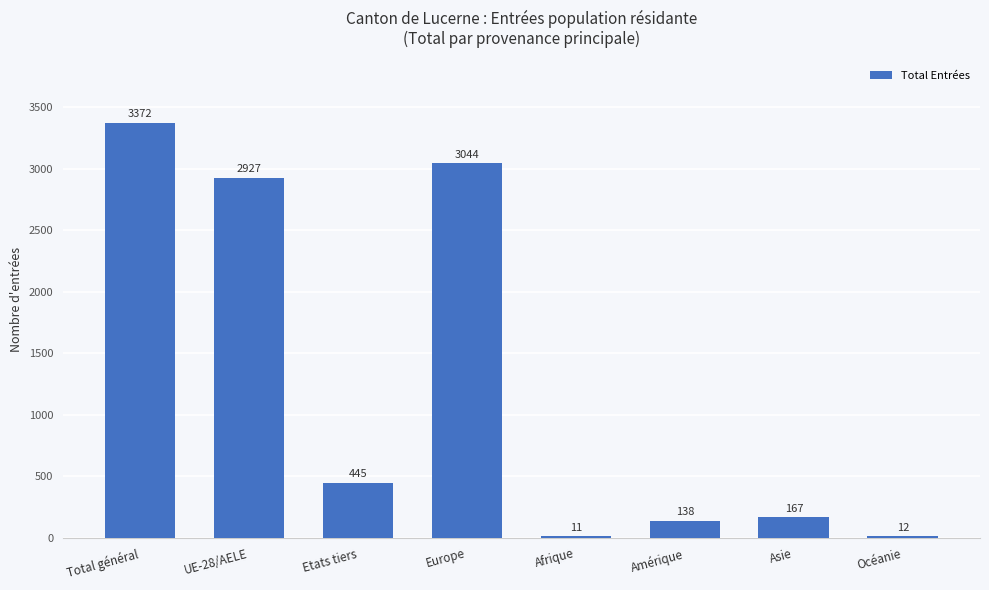

True or false: the data shows 3372 at Total général.

True